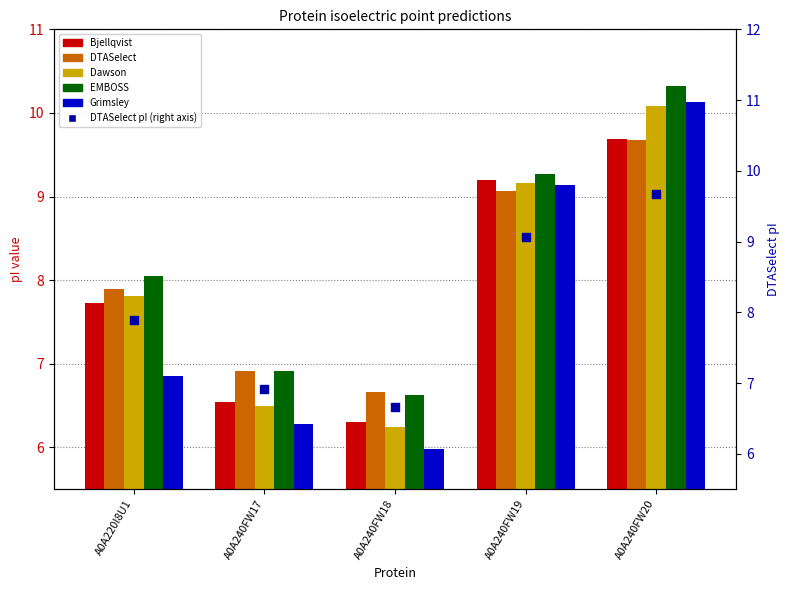

What is the total value across all series at A0A240FW20?

59.6